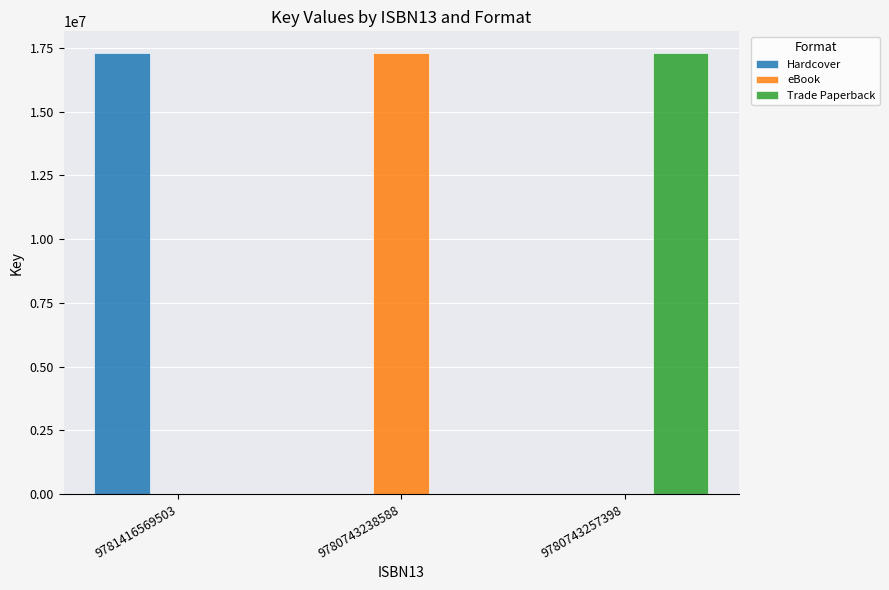

At which label does Trade Paperback reach its peak?

9780743257398